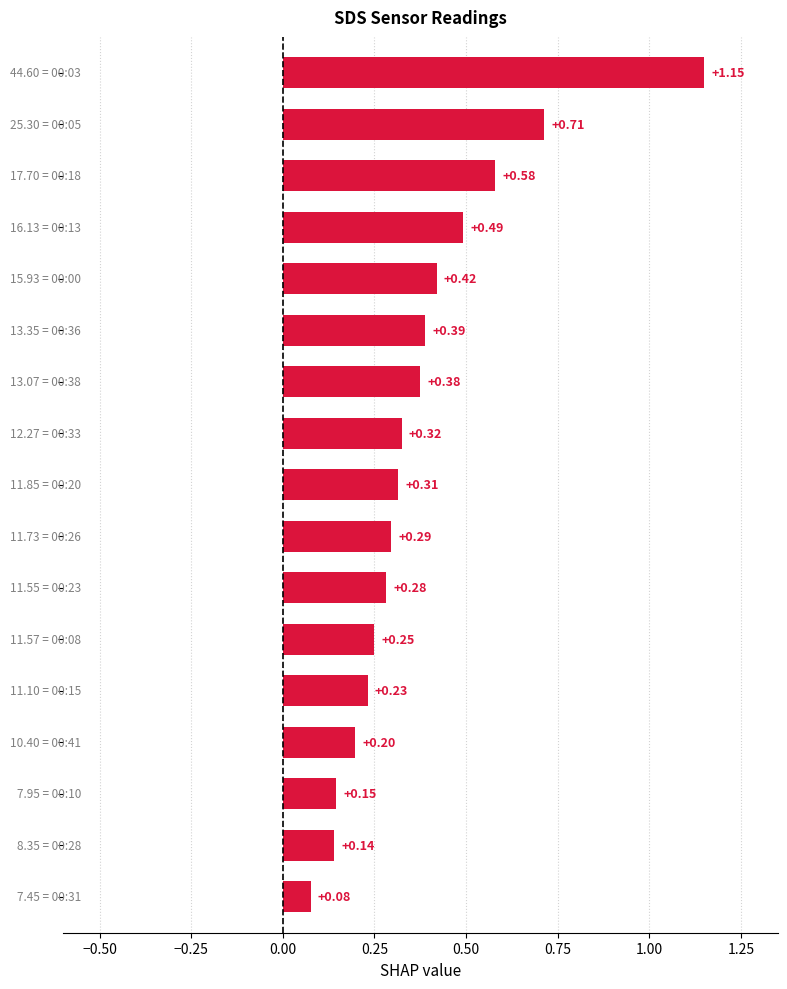

What is the sum of all values?

6.4